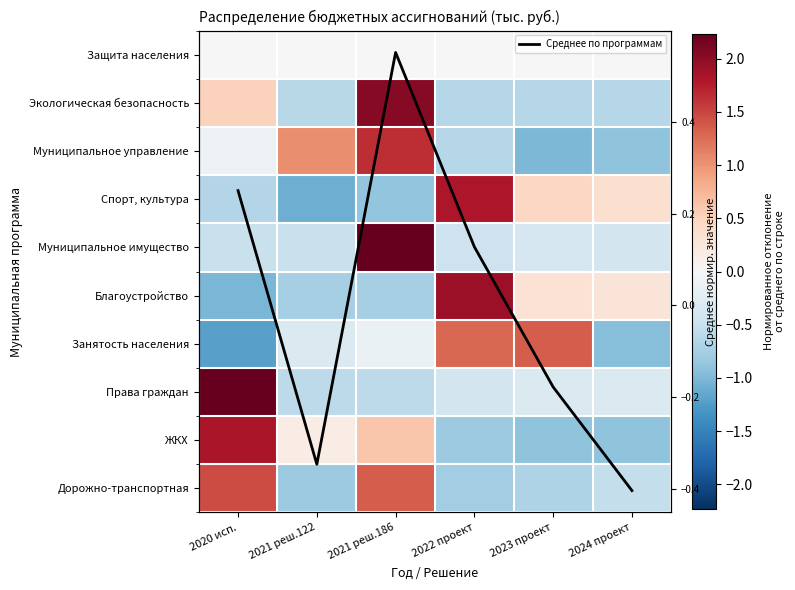

The Благоустройство series shows -1.5 at 2020 исп.. True or false?

False